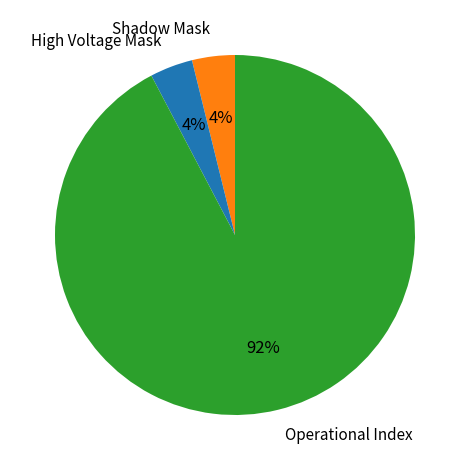

What is the largest slice in the pie chart?

Operational Index